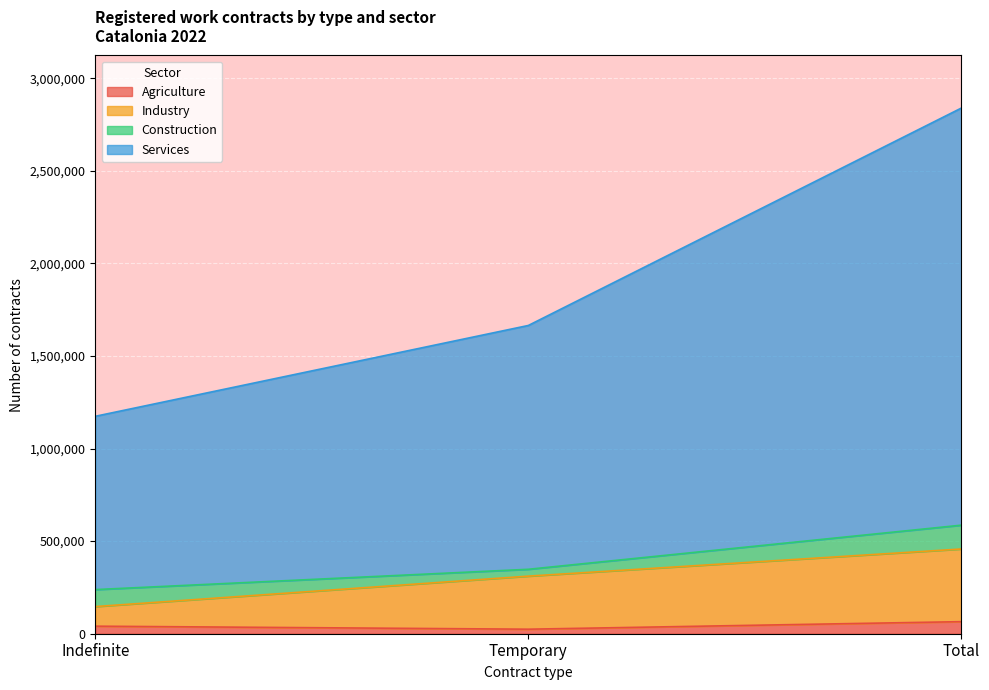

At which category is the sum across all series the highest?

Total